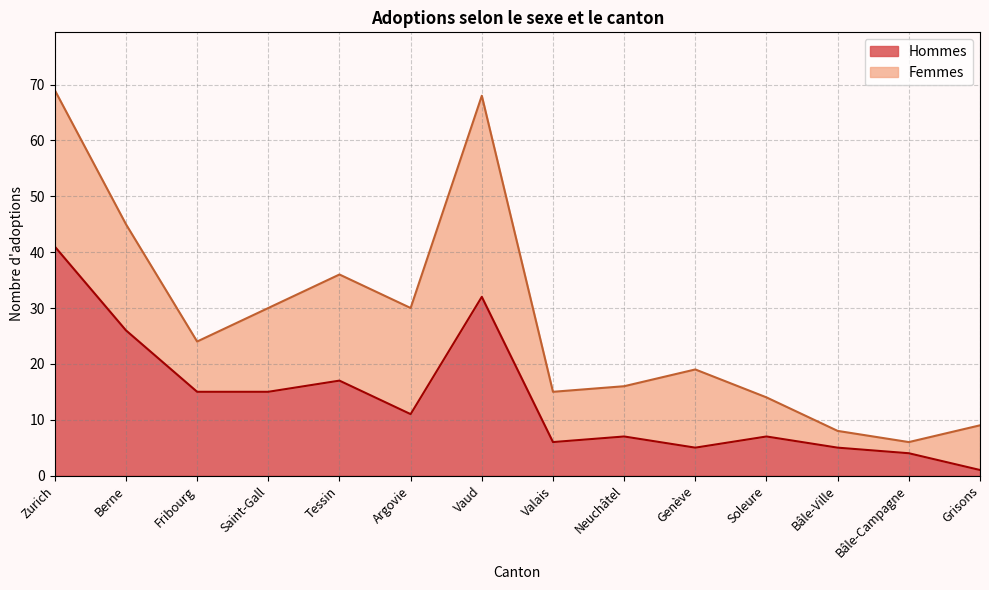

At which category does the chart reach its peak across all series?

Zurich